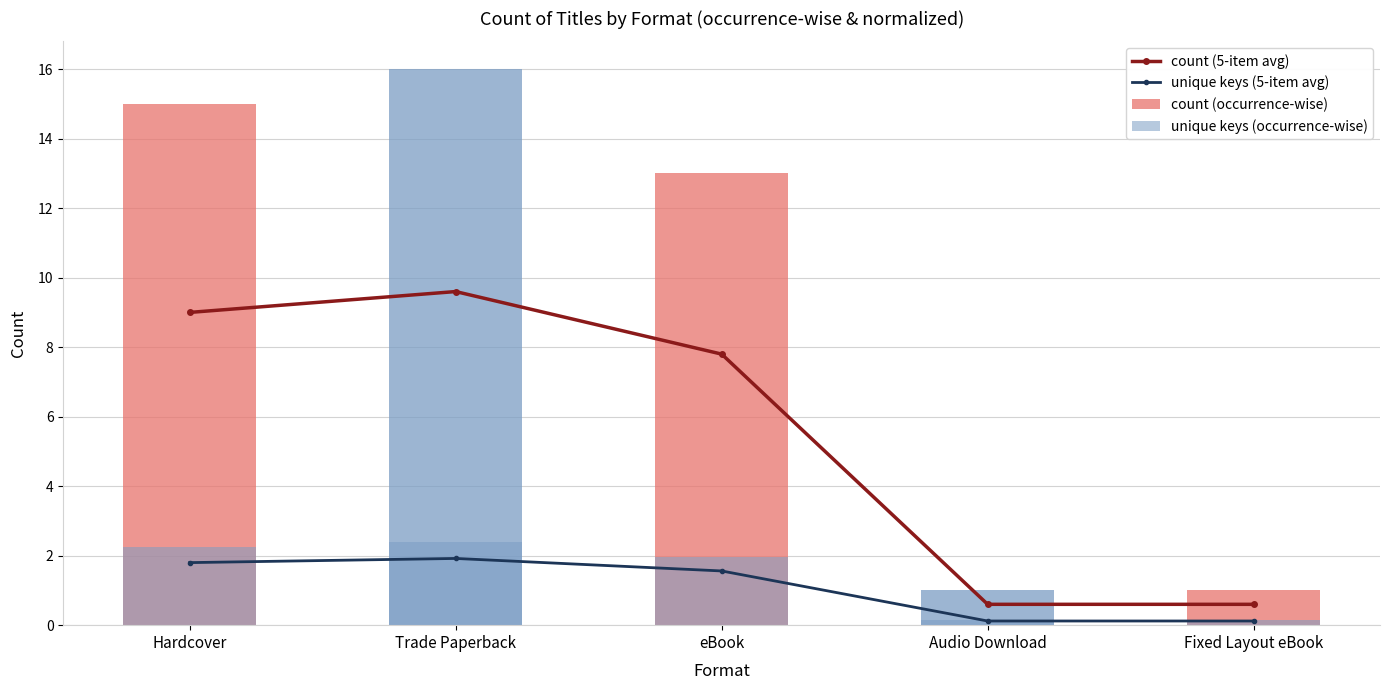

At which label does count (occurrence-wise) first exceed 13?

Hardcover